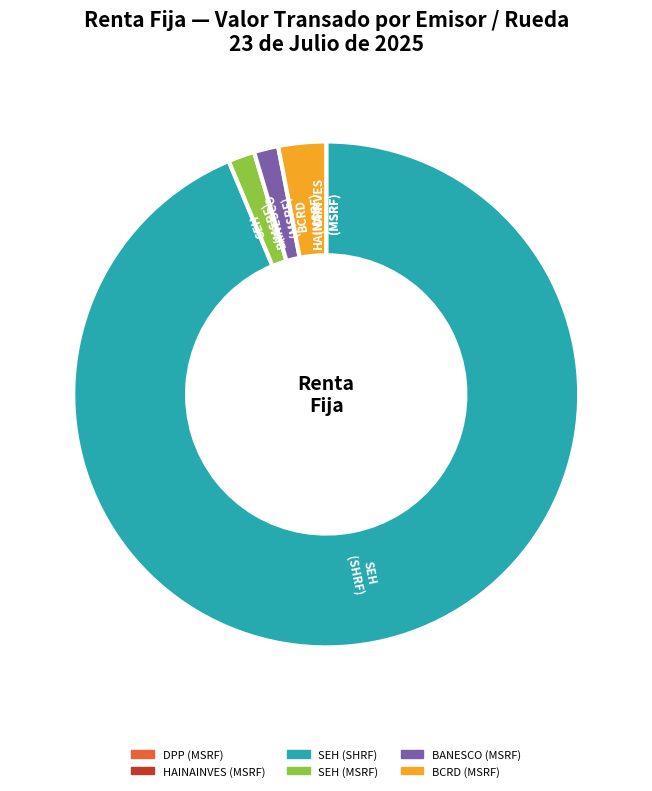

Is it true that SEH (MSRF) is 2% of the pie?

True